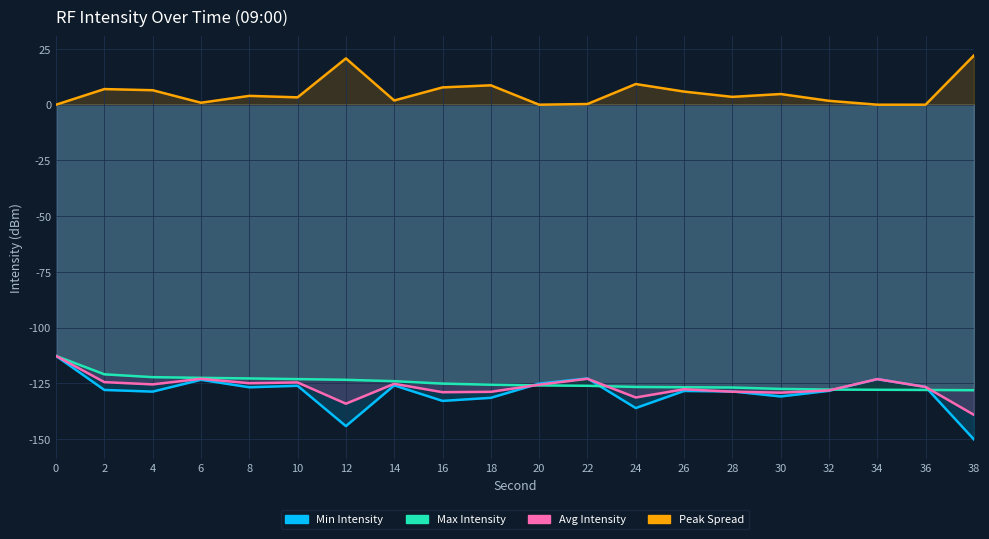

Is it true that Avg Intensity equals -200.6 at 30?

False